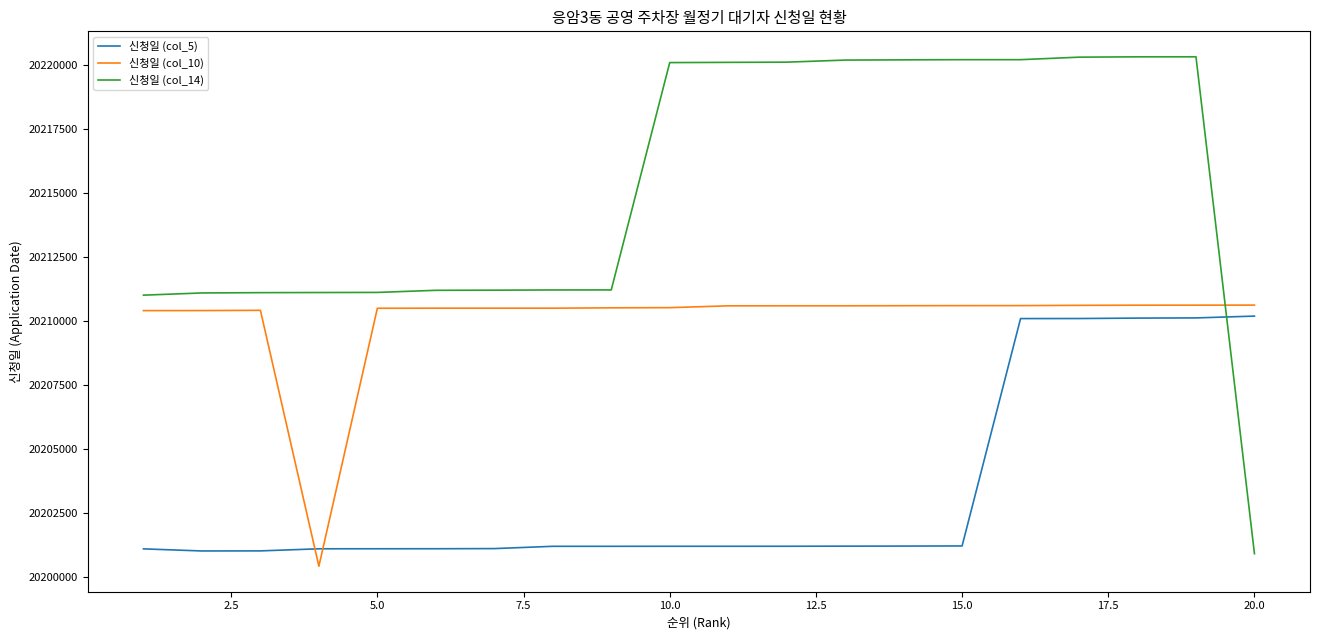

How many intersections are there between 신청일 (col_14) and 신청일 (col_5)?

1